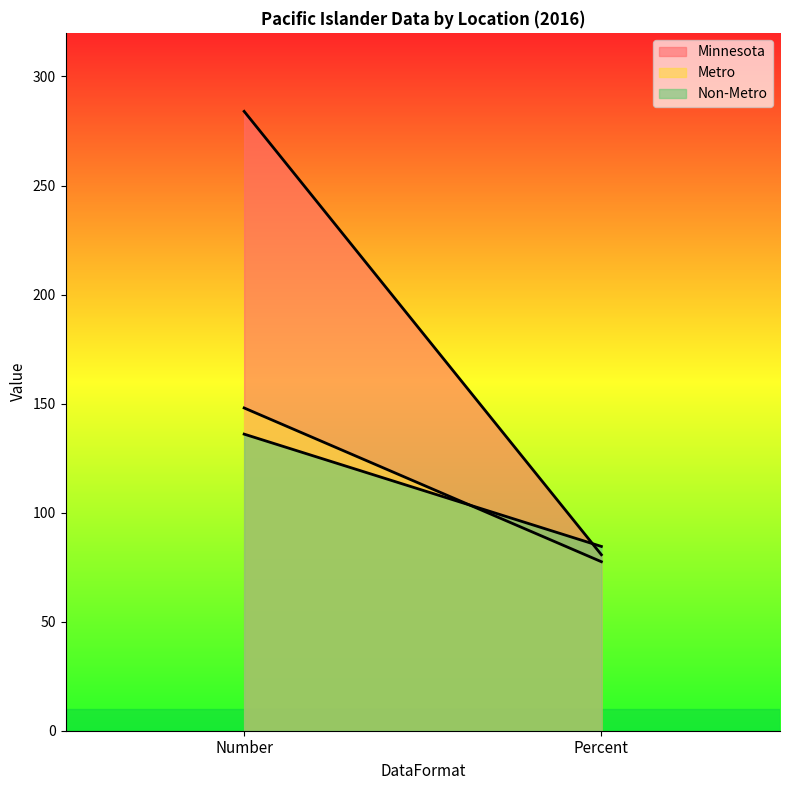

Reading right to left, what are all the values shown in this chart?

Minnesota: Percent=80.7	Number=284.0
Metro: Percent=77.5	Number=148.0
Non-Metro: Percent=84.5	Number=136.0